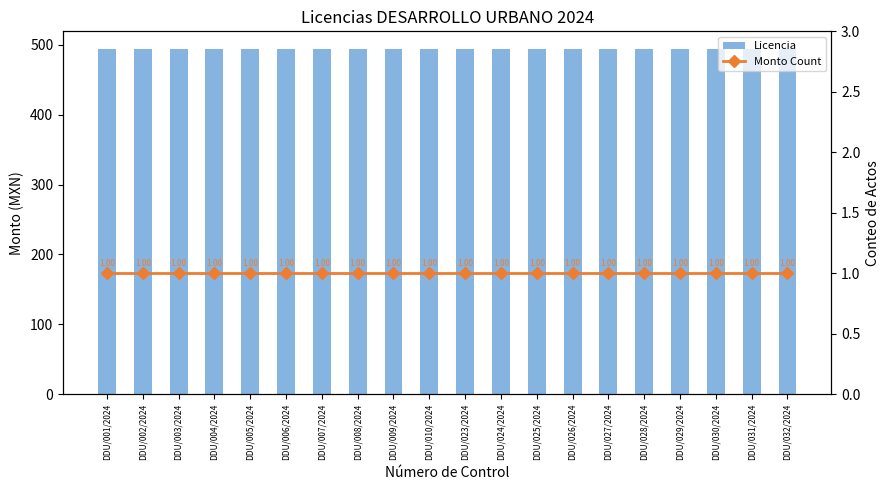

Reading right to left, list all the values displayed in this chart.

Licencia: 494.5	494.5	494.5	494.5	494.5	494.5	494.5	494.5	494.5	494.5	494.5	494.5	494.5	494.5	494.5	494.5	494.5	494.5	494.5	494.5
Monto Count: 1.0	1.0	1.0	1.0	1.0	1.0	1.0	1.0	1.0	1.0	1.0	1.0	1.0	1.0	1.0	1.0	1.0	1.0	1.0	1.0